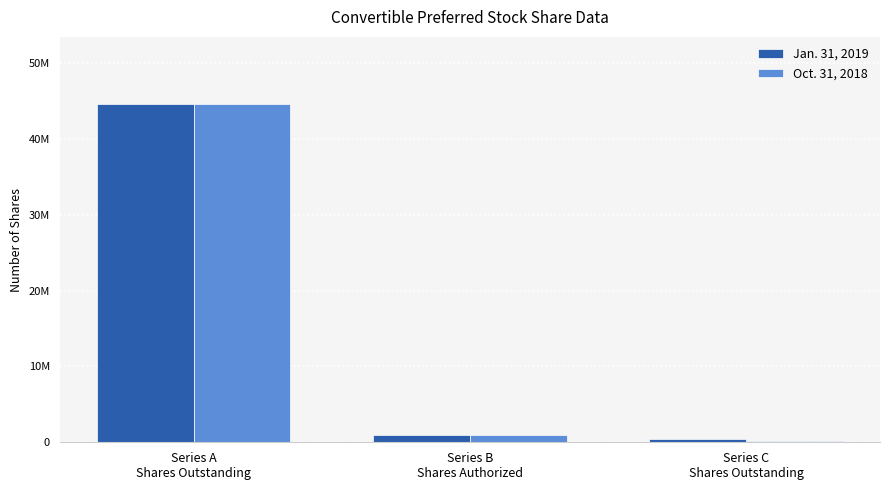

Are the bars grouped side by side (vs. stacked)?

Yes